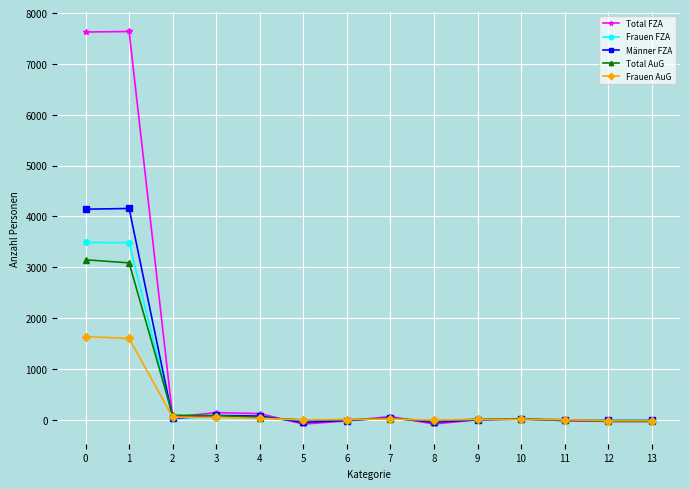

What is the value of the Total AuG point at the 8th from the left?

23